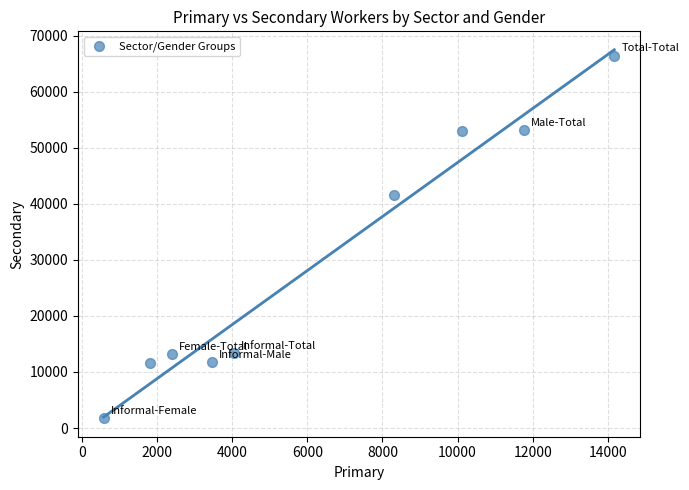

What is the range of Y values (max minus min)?

64718